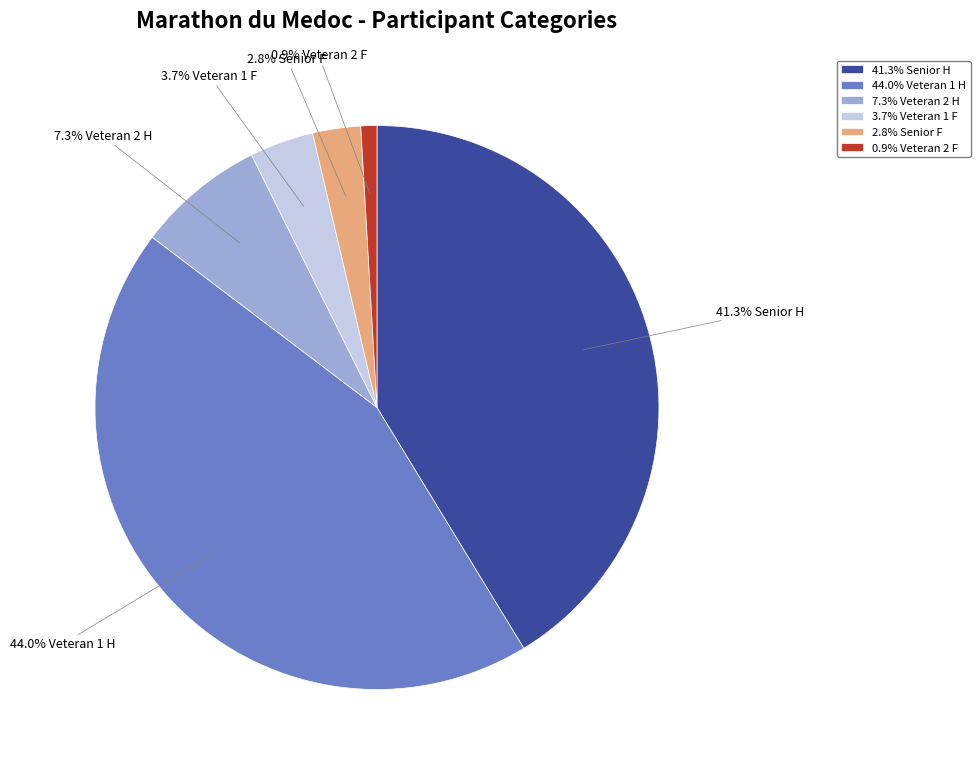

What percentage is NOT represented by 7.3% Veteran 2 H?

92.7%